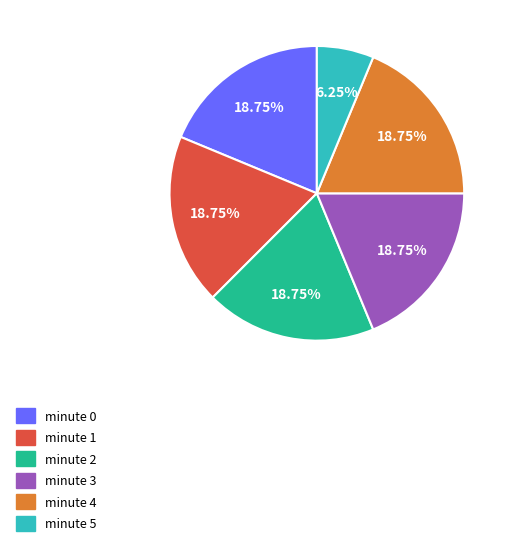

Which slice is the smallest?

minute 5